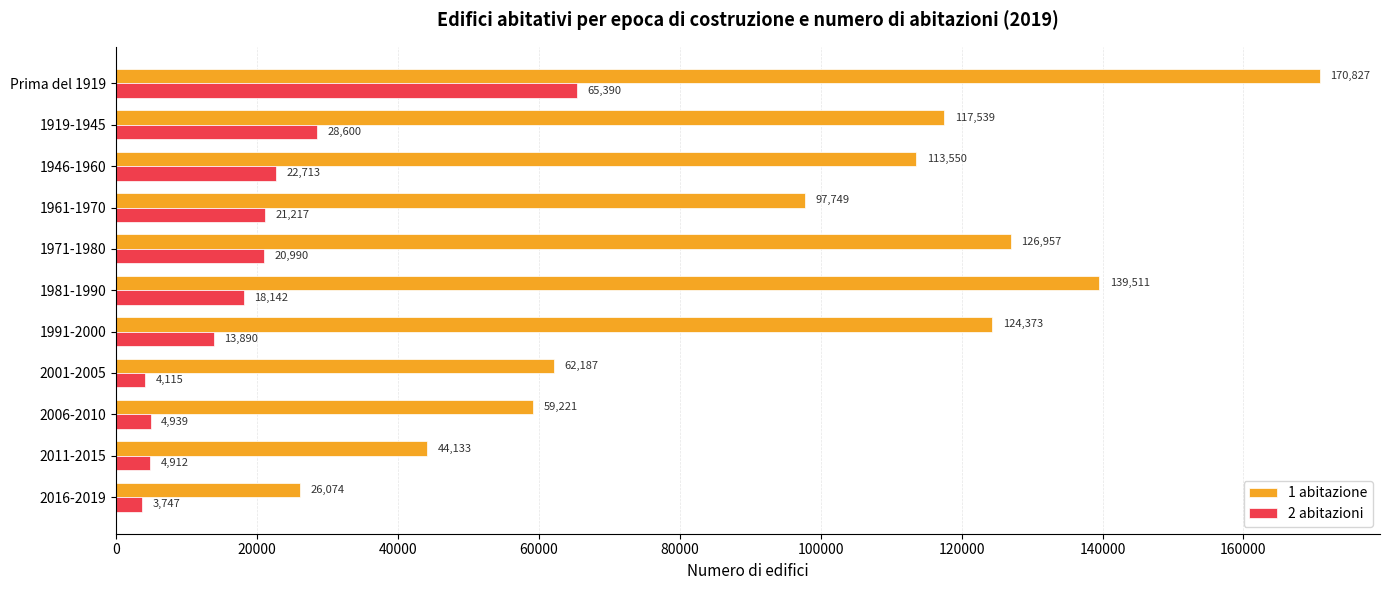

Where is 1 abitazione nearest to the value 98450?

1961-1970